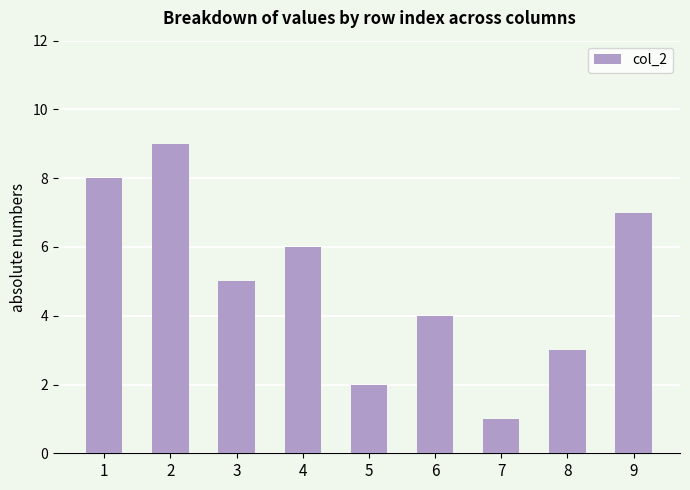

What is the value of the 4th bar from the left?

6